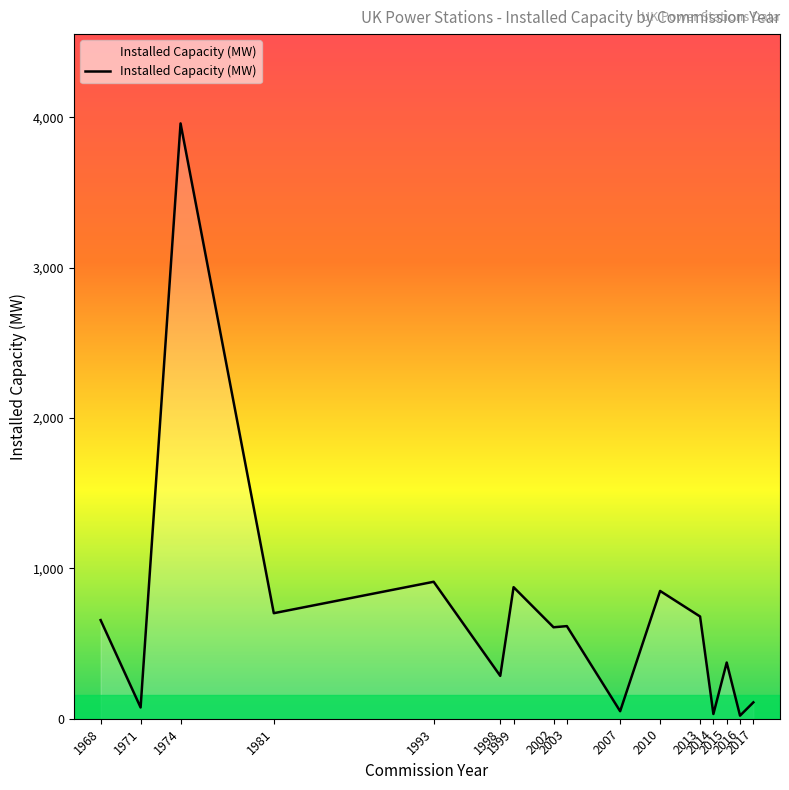

What is the greatest value displayed?

3960.0